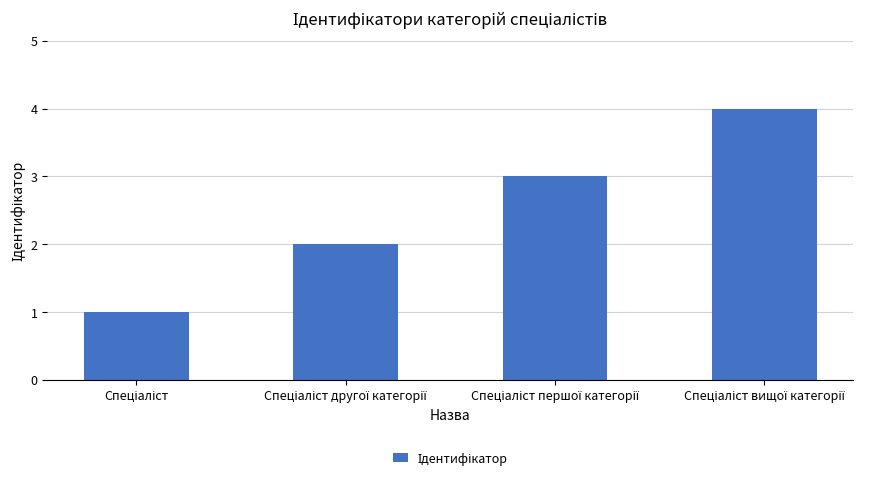

What is the difference between the maximum and minimum values?

3